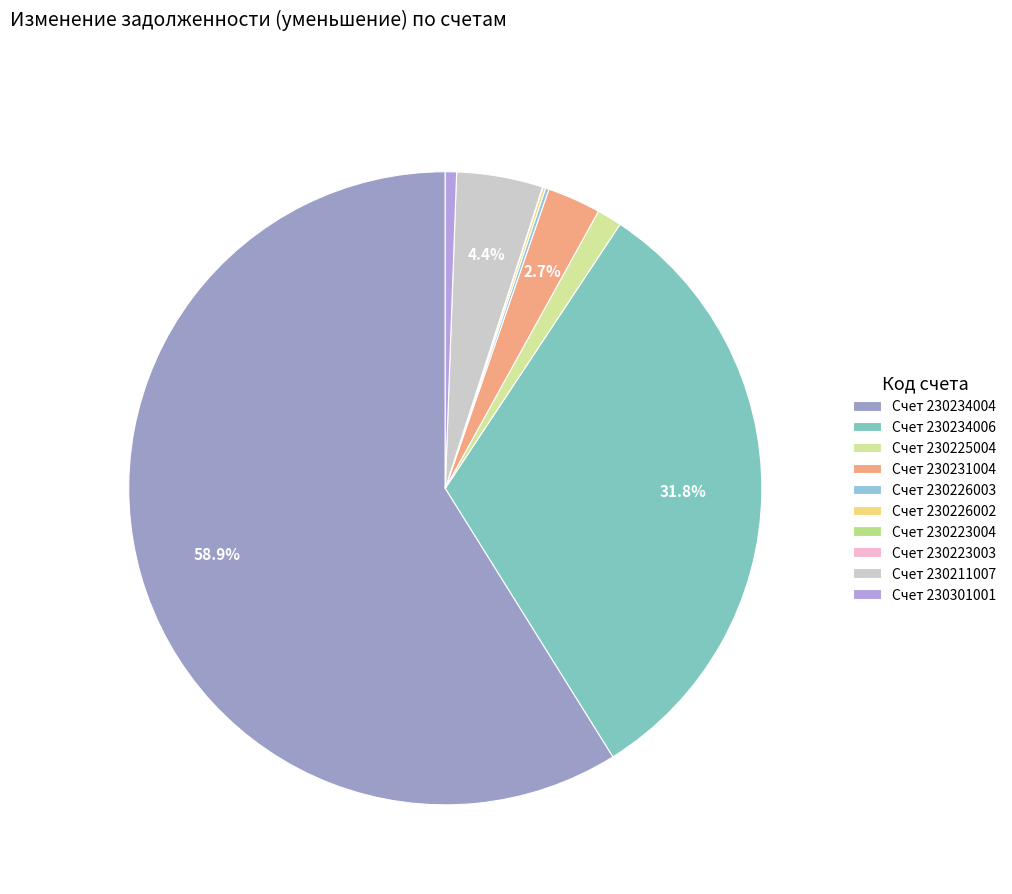

To the nearest percent, what is the difference between the largest and smallest slice percentages?

59%